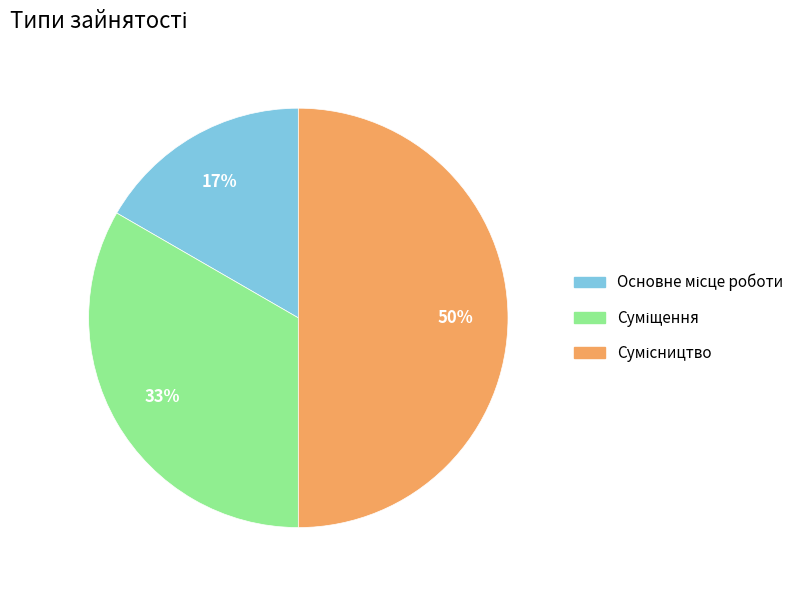

To the nearest percent, what is the difference between the largest and smallest slice percentages?

33%